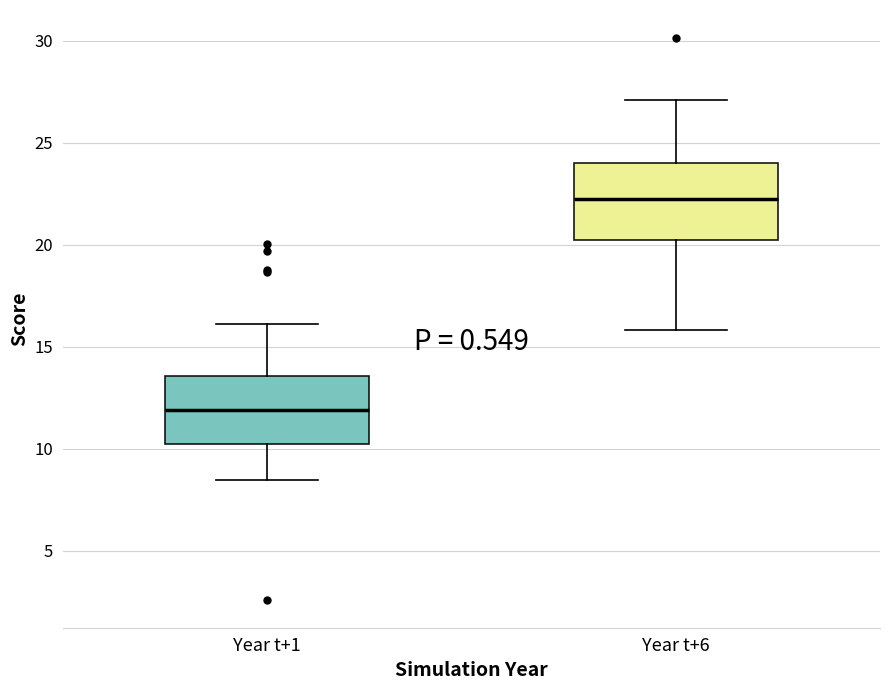

Reading left to right, read every box against the y-axis: the position of its median line, the range the box covers, and the ends of its whiskers. The values are not printed on the chart, so give them approximately, as read against the axis.

Year t+1: median 12.0, box 10.0 to 13.5, whiskers 8.5 to 16.0
Year t+6: median 22.0, box 20.0 to 24.0, whiskers 16.0 to 27.0